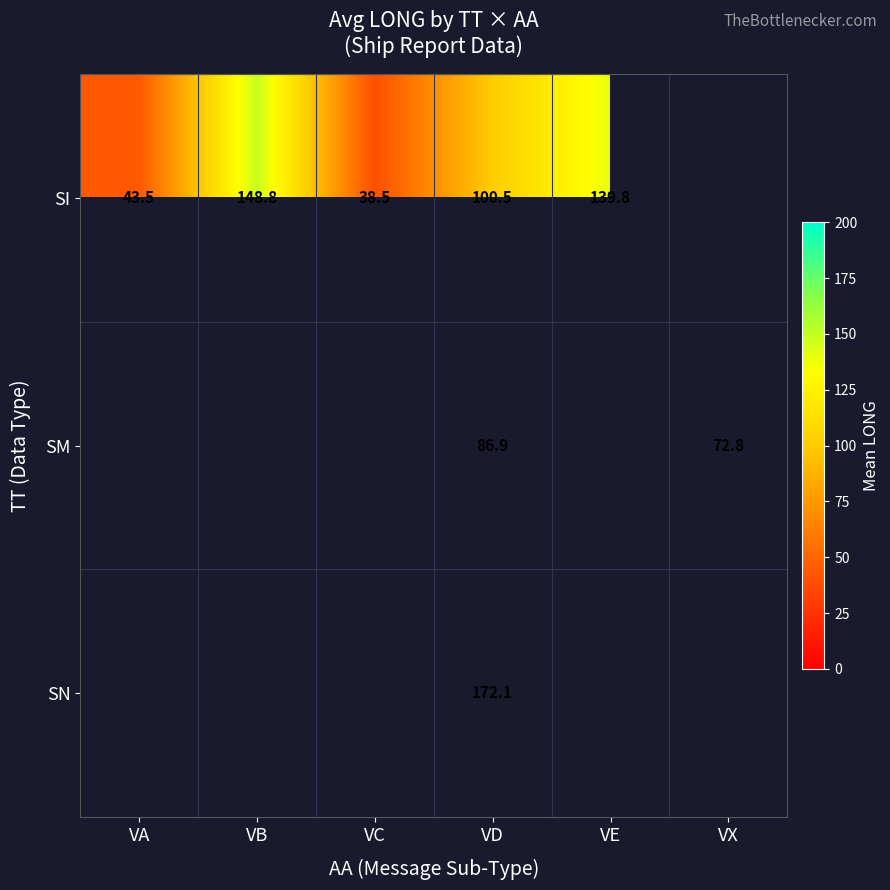

At how many categories does at least one series exceed 73?

3